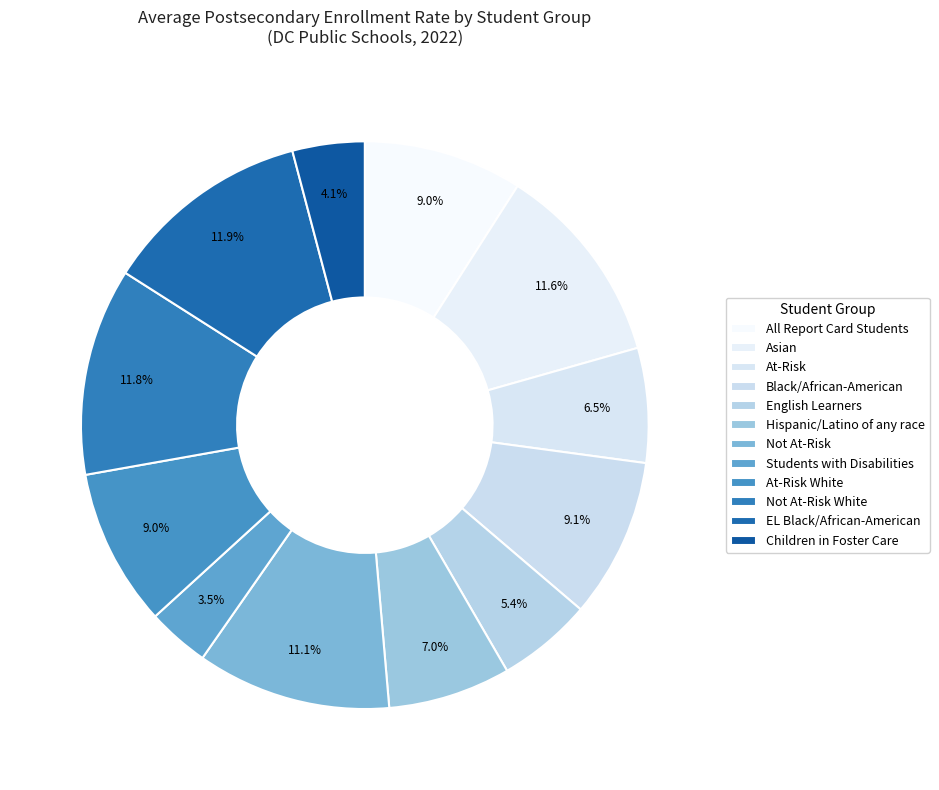

How many slices are in this pie chart?

12